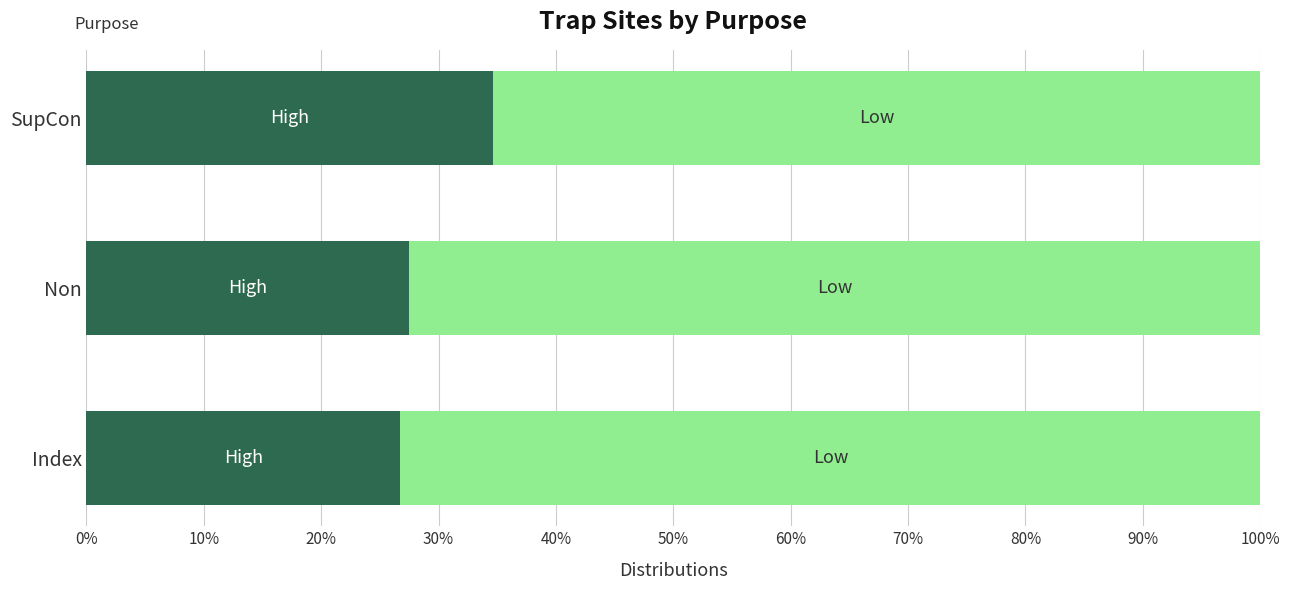

What is the total value across all series at Index?

100.0